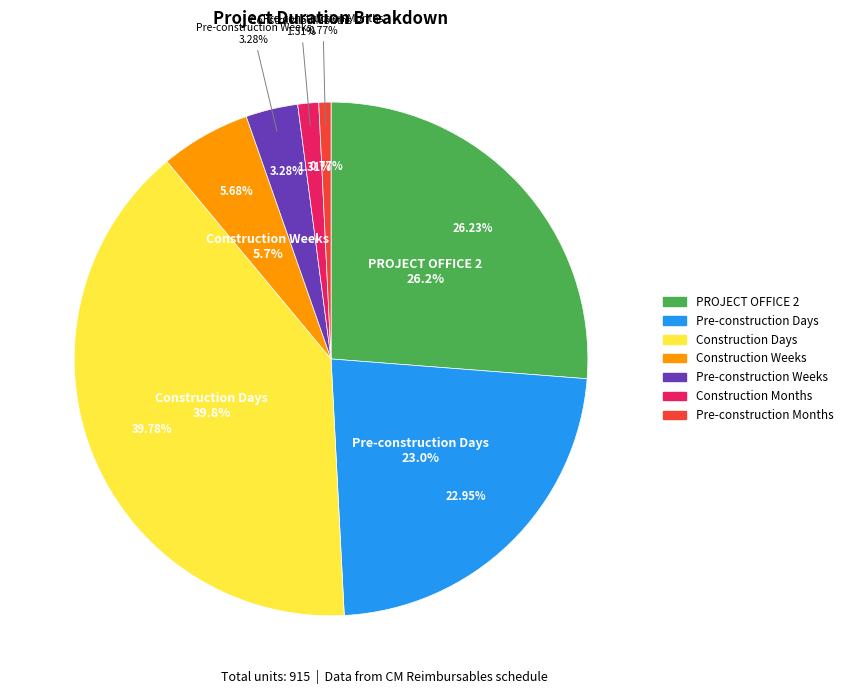

To the nearest percent, what is the difference between the largest and smallest slice percentages?

39%